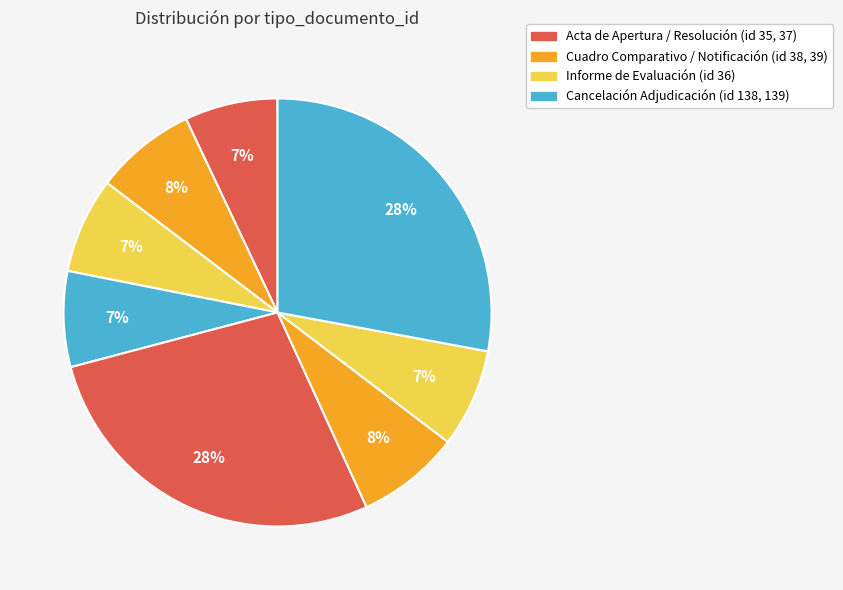

What is the smallest slice in the pie chart?

Acta de Apertura